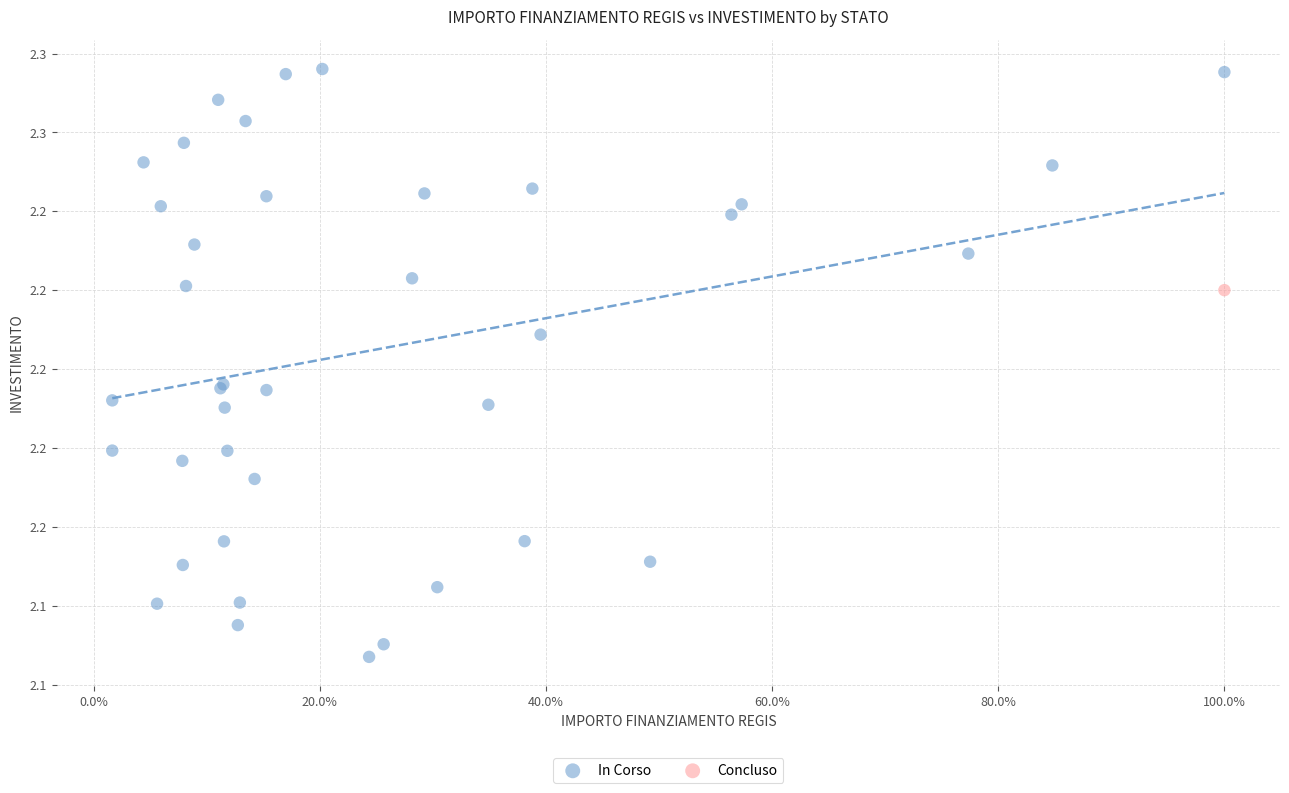

What are all the series names shown in the legend?

In Corso, Concluso